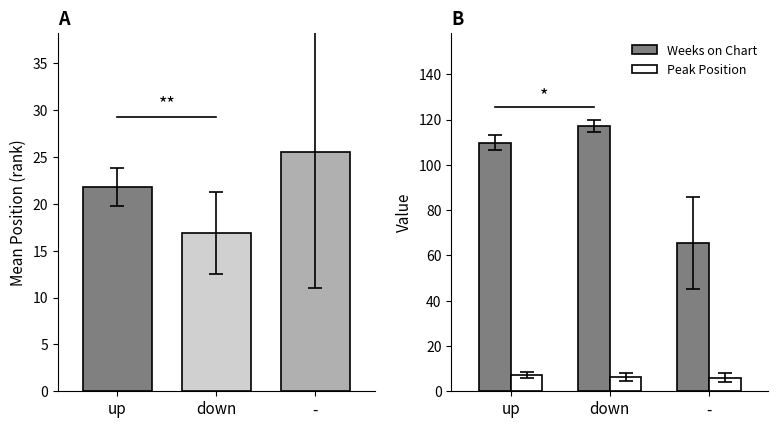

How many Peak Position values are between 6 and 7?

2